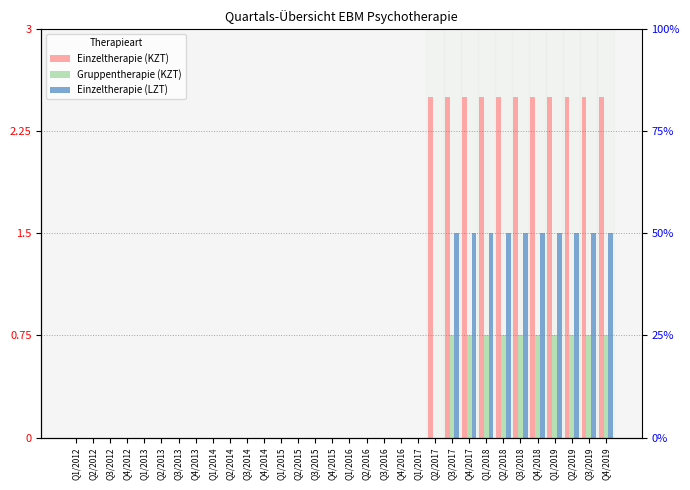

Is it true that Einzeltherapie (KZT) equals 0.0 at Q3/2013?

True